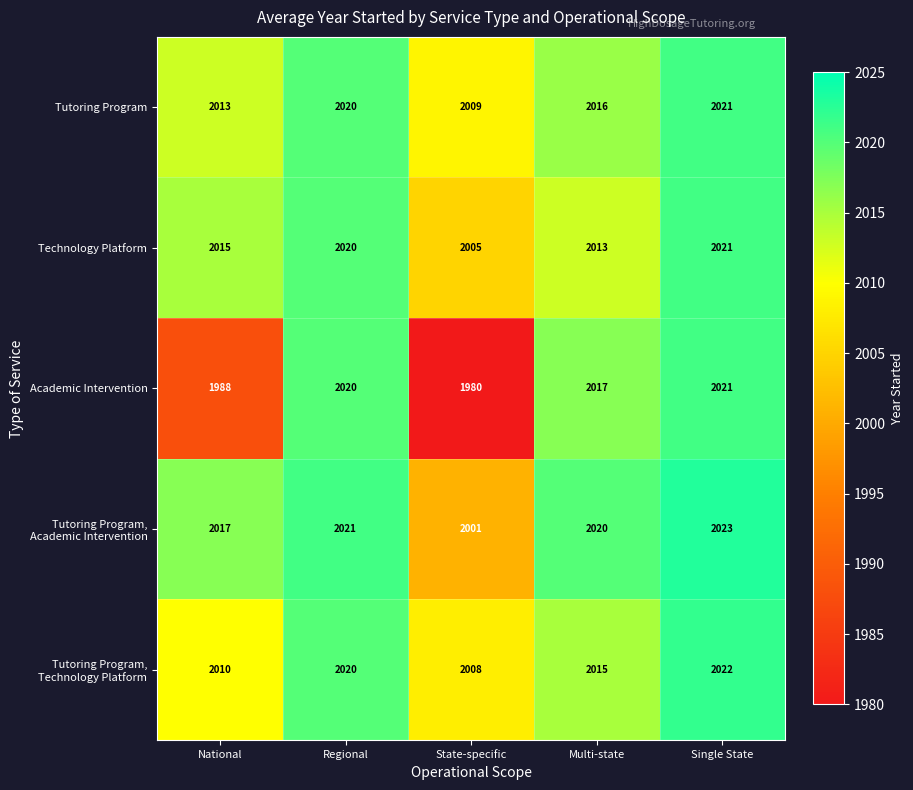

What is the difference between the second highest and minimum values in the Tutoring Program, Technology Platform series?

12